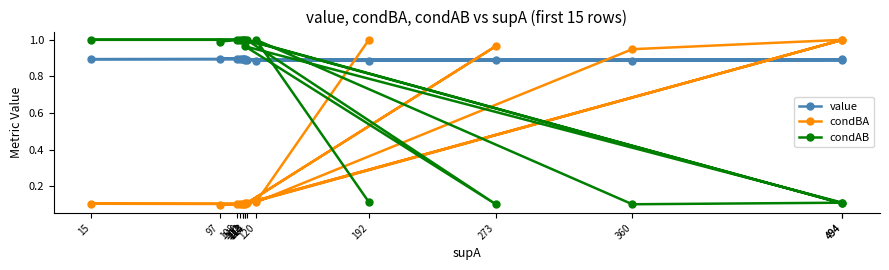

Is this an area chart (filled region under the line)?

No